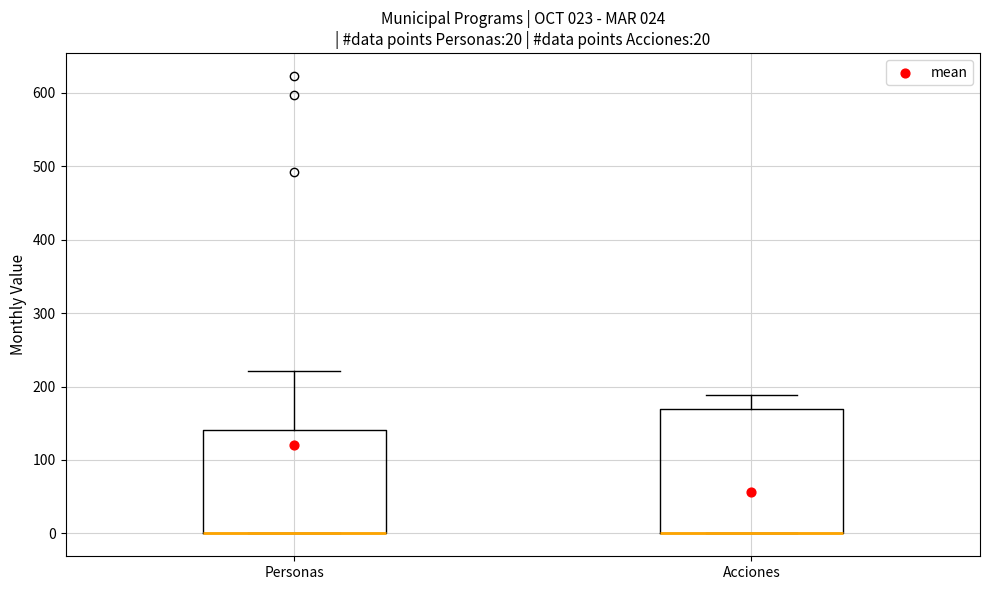

Which box is the tallest, from its lower edge to its upper edge?

Acciones